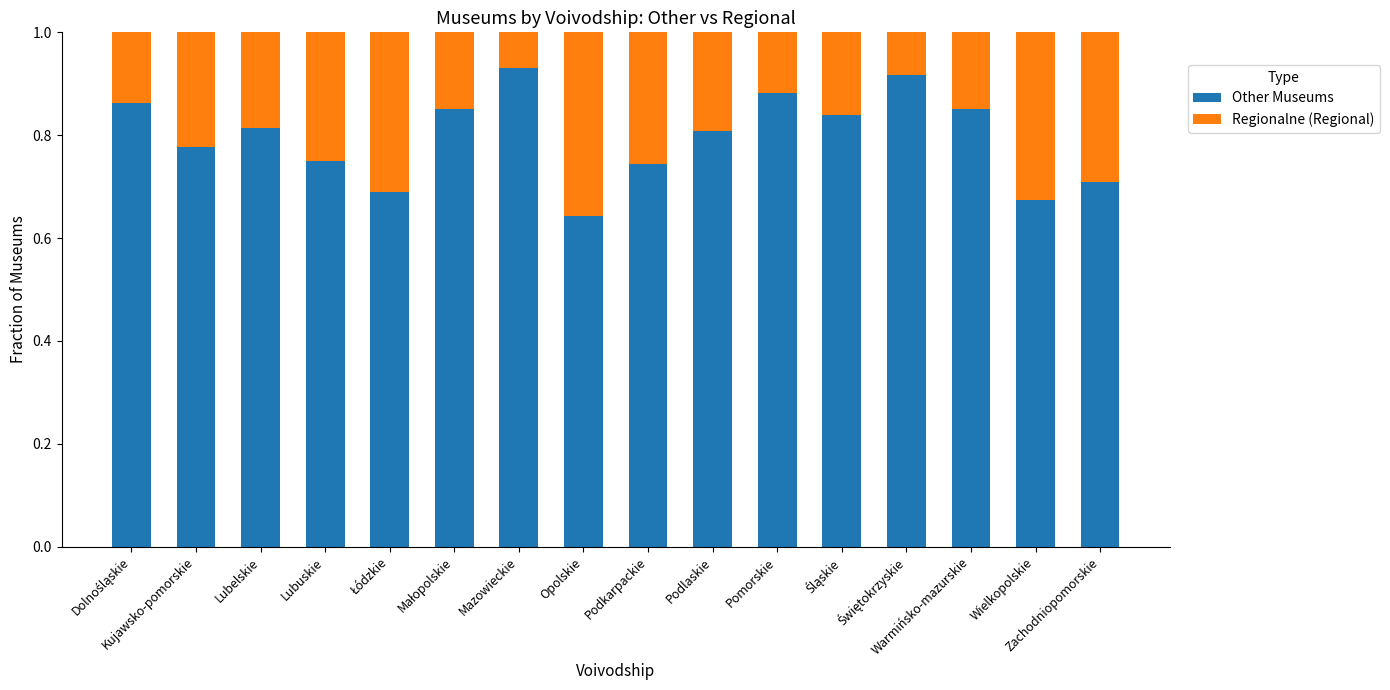

Are the bars horizontal?

No